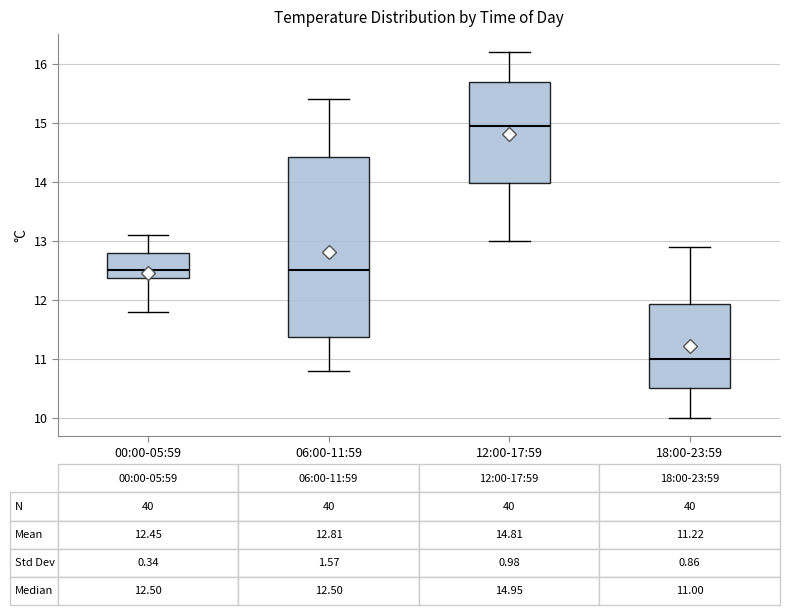

Comparing the boxes themselves (not the whiskers), which one is the tallest?

06:00-11:59